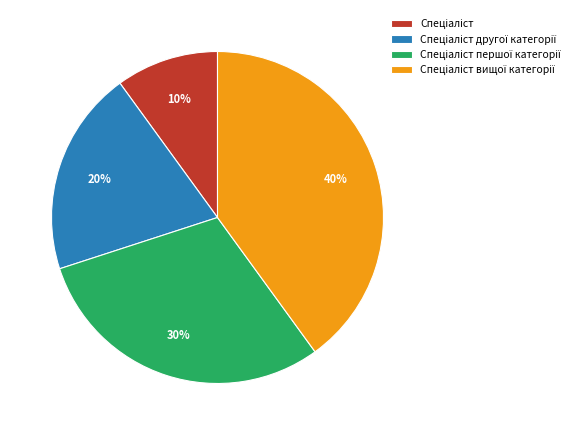

How many slices are in this pie chart?

4